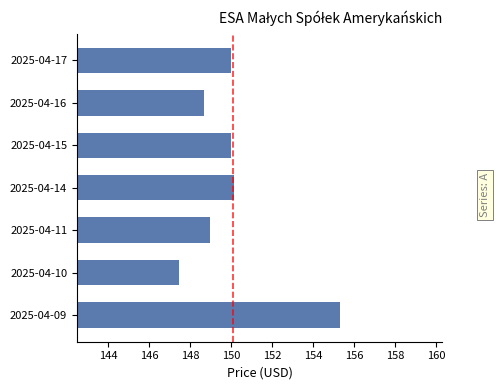

Does the chart contain stacked bars?

No